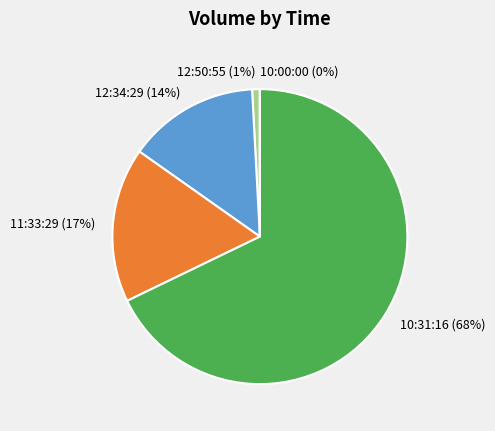

Is the sum of 12:50:55 and 11:33:29 greater than half?

No